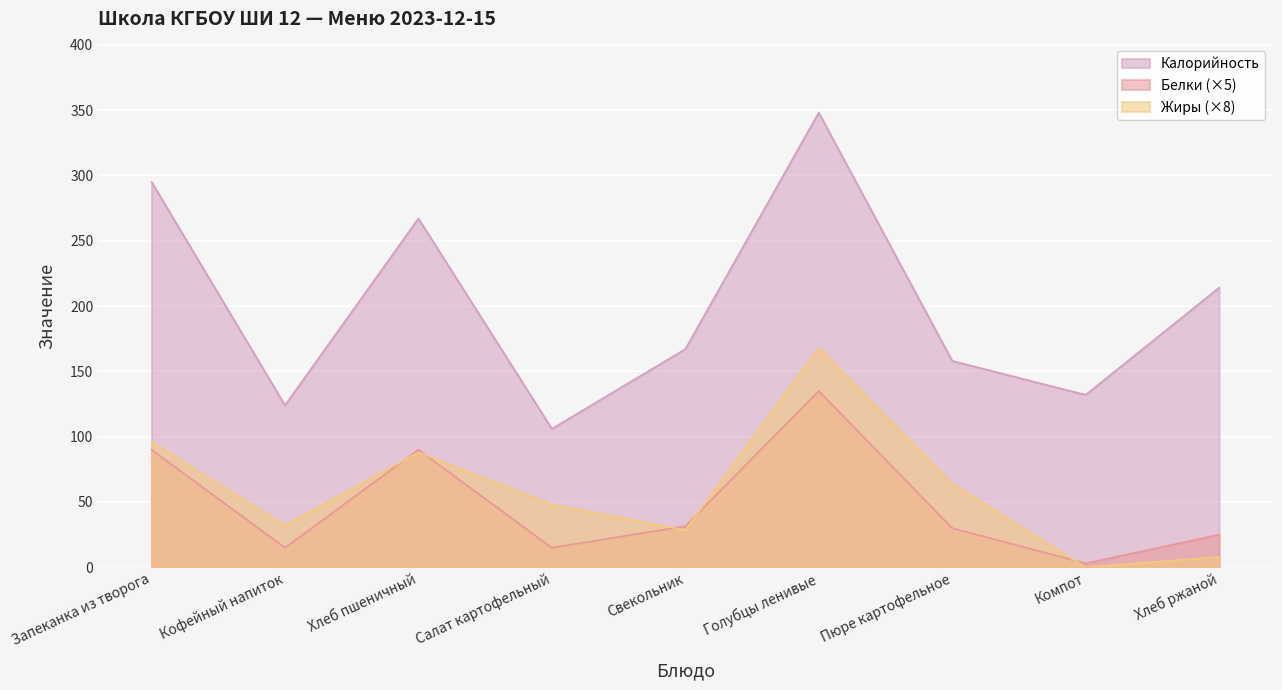

Does the chart display data point markers on the line(s)?

No